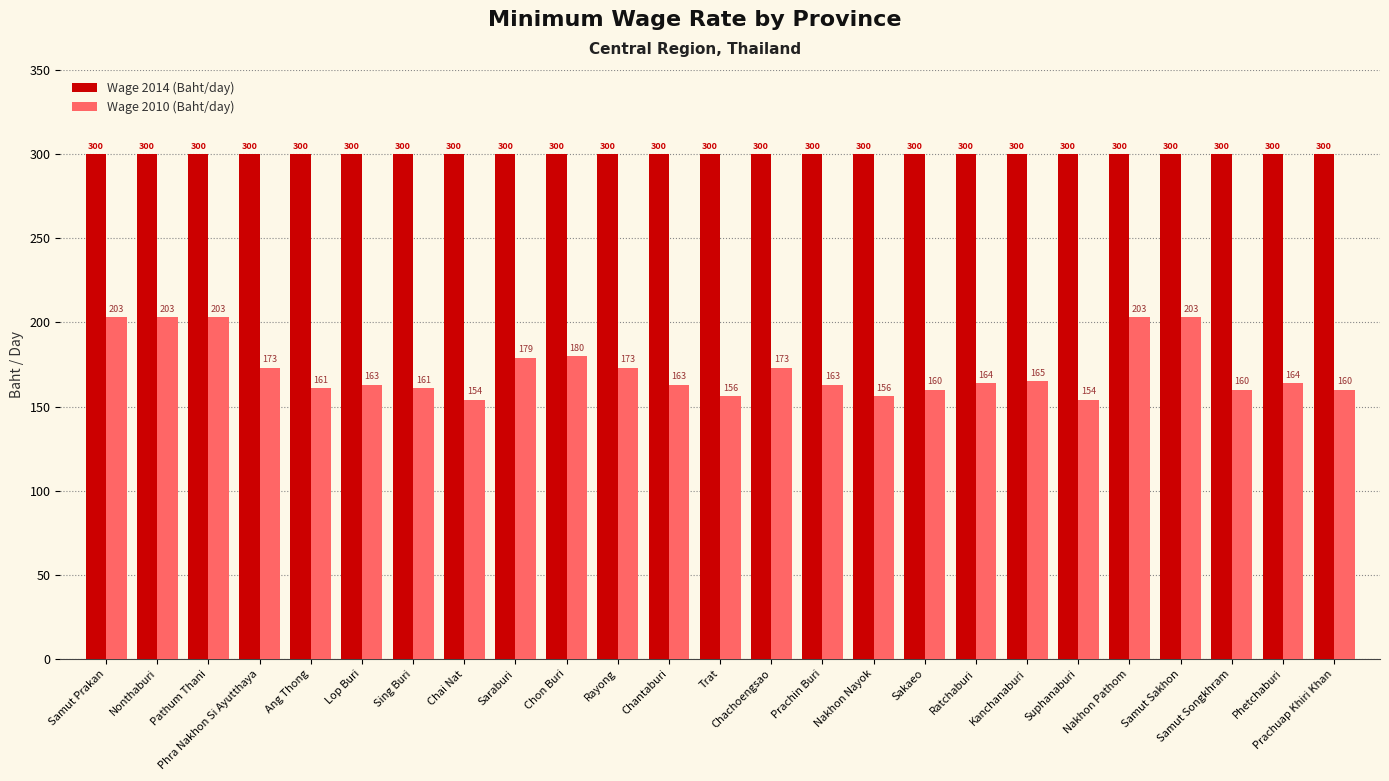

True or false: Wage 2010 (Baht/day) has a value of 203 at Pathum Thani.

True